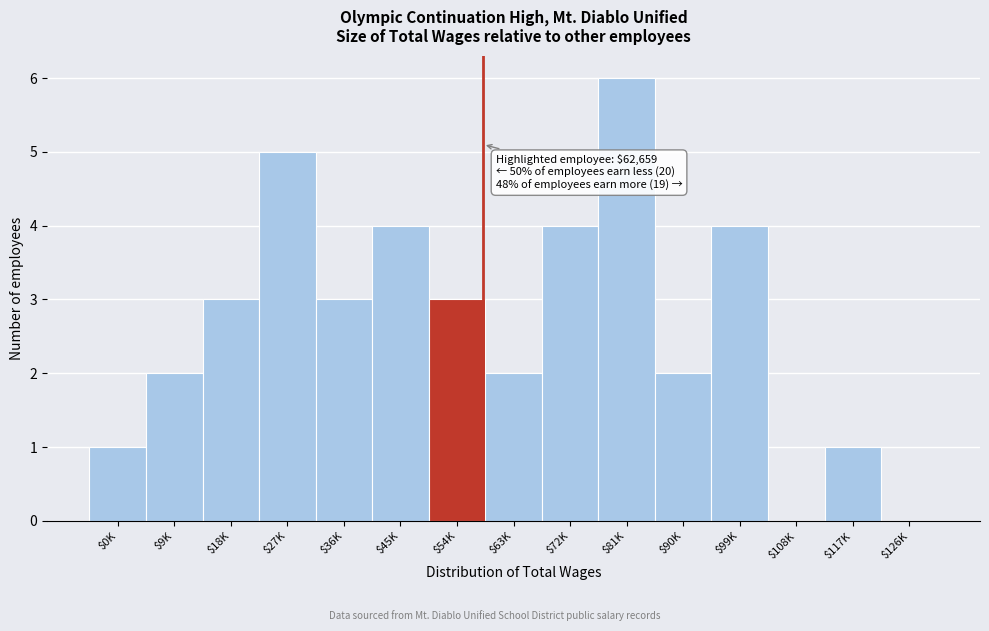

What is the sum of all values?

40